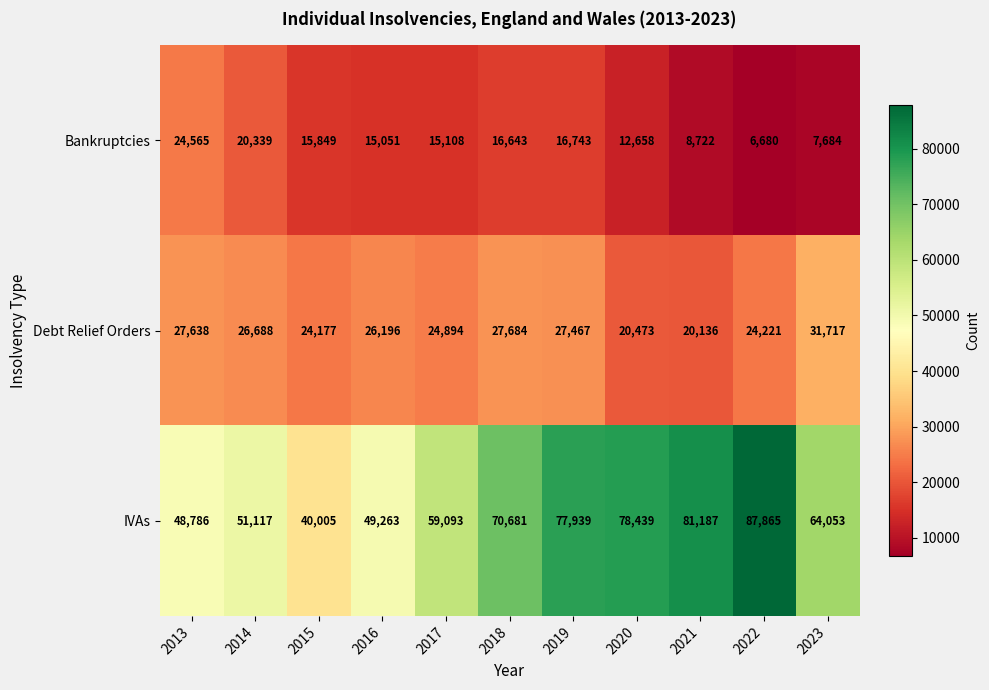

Which series has the largest range (max minus min)?

IVAs